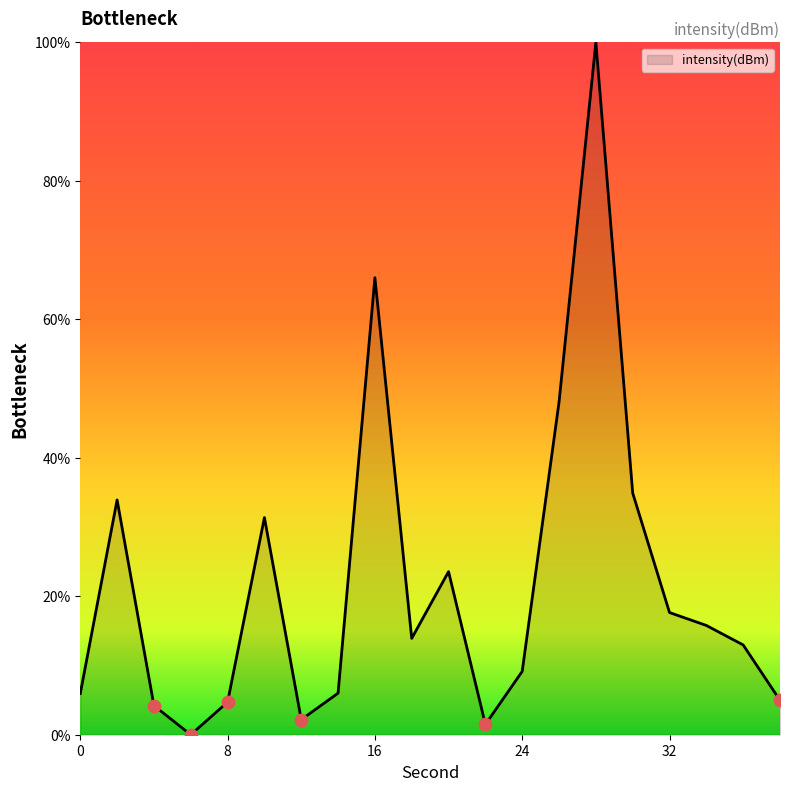

What is the difference between the maximum and minimum values?

100.0